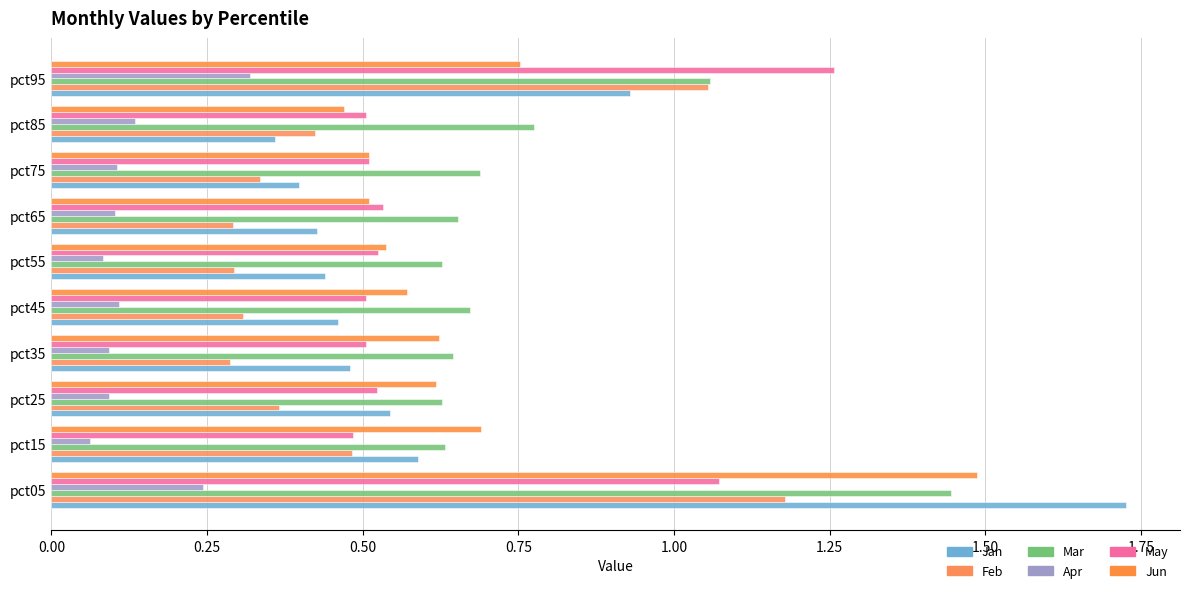

What is the highest value of the Mar series?

1.4